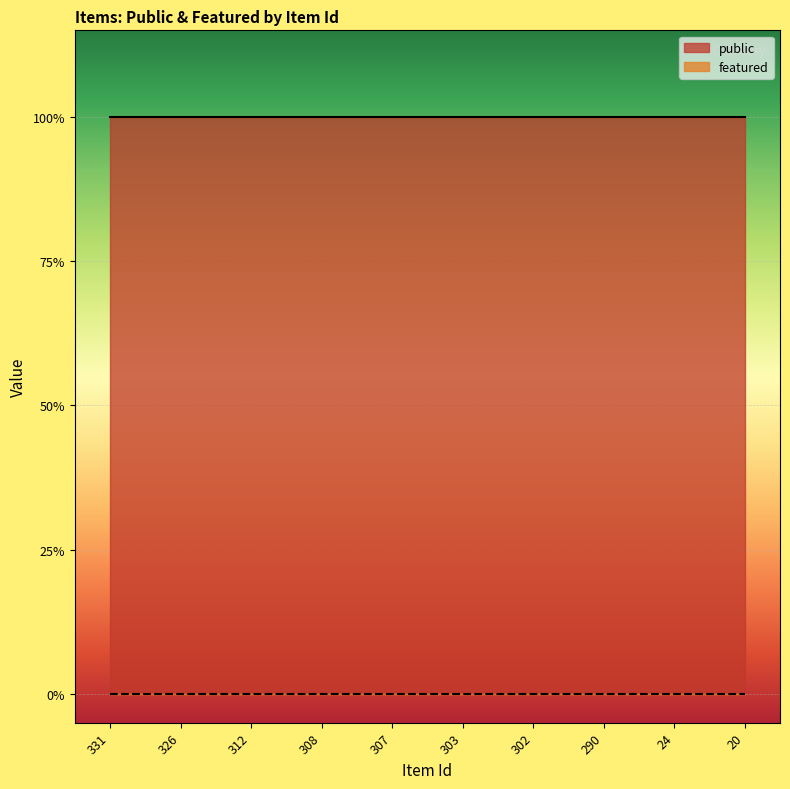

Reading right to left, list all the values displayed in this chart.

public: 1	1	1	1	1	1	1	1	1	1
featured: 0	0	0	0	0	0	0	0	0	0